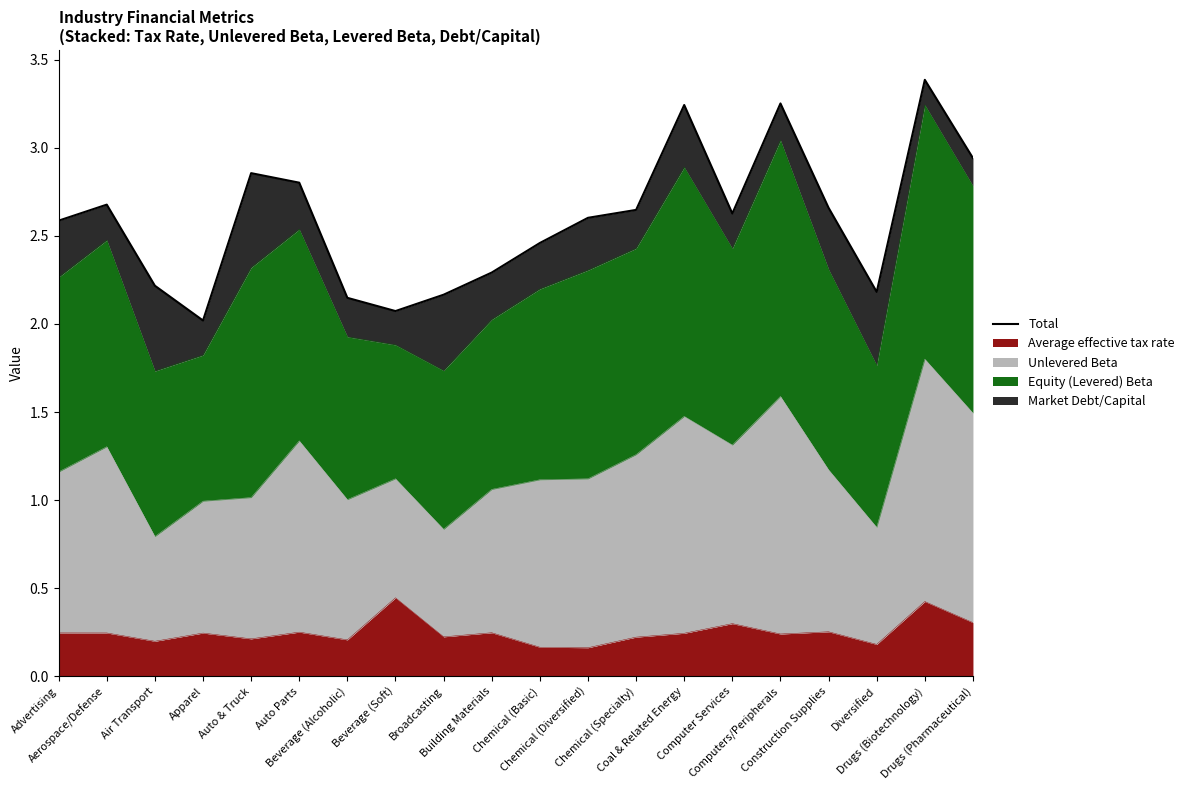

What is the label of the 14th point from the left?

Coal & Related Energy